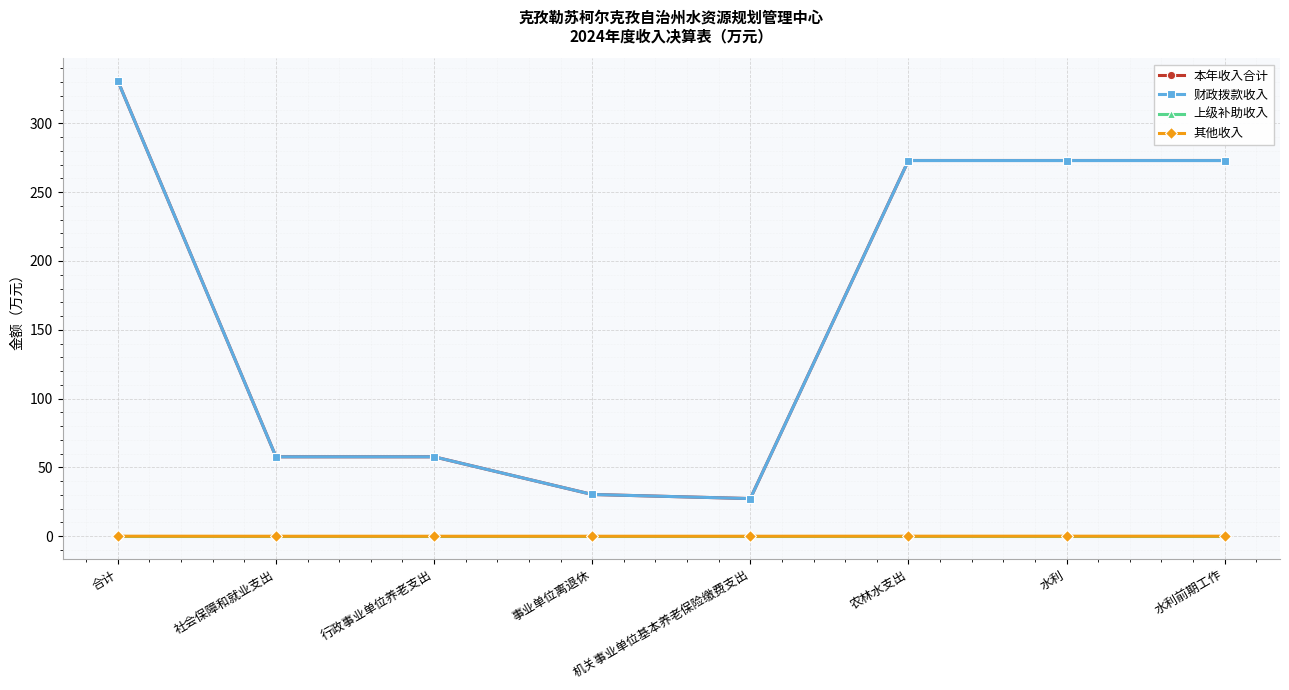

At which label does 财政拨款收入 reach its minimum?

机关事业单位基本养老保险缴费支出